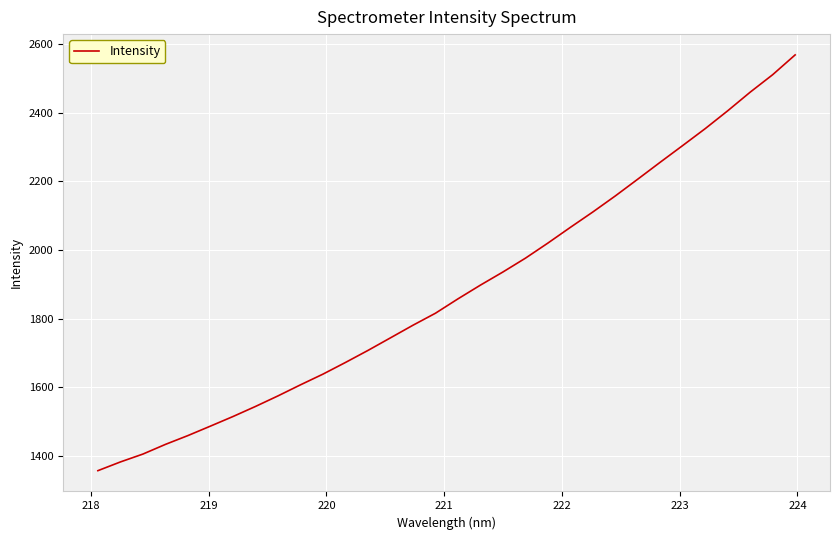

What is the smallest value displayed?

1357.1